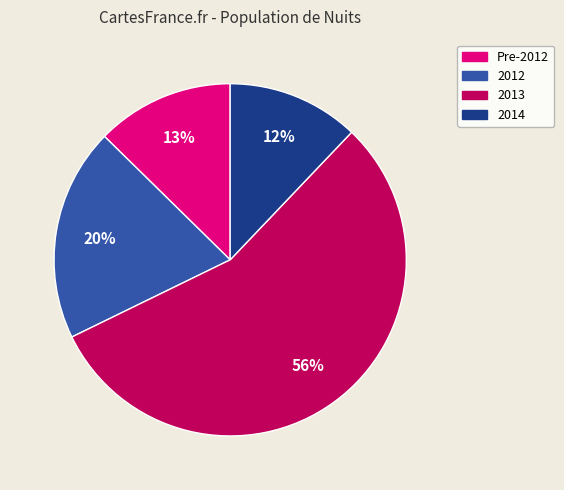

Between 2013 and Pre-2012, which is larger?

2013